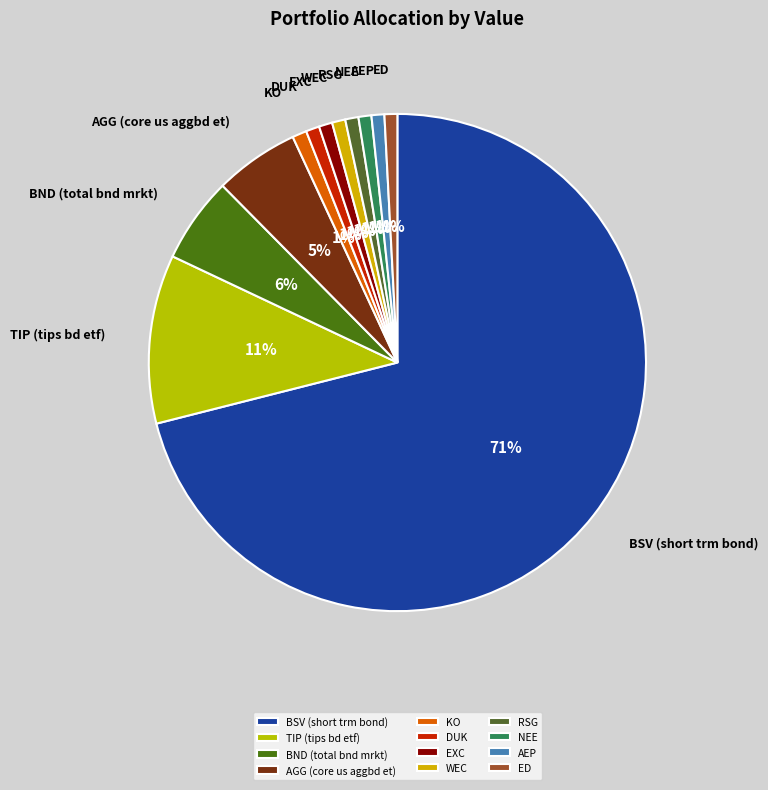

To the nearest percent, what is the average slice percentage?

8%